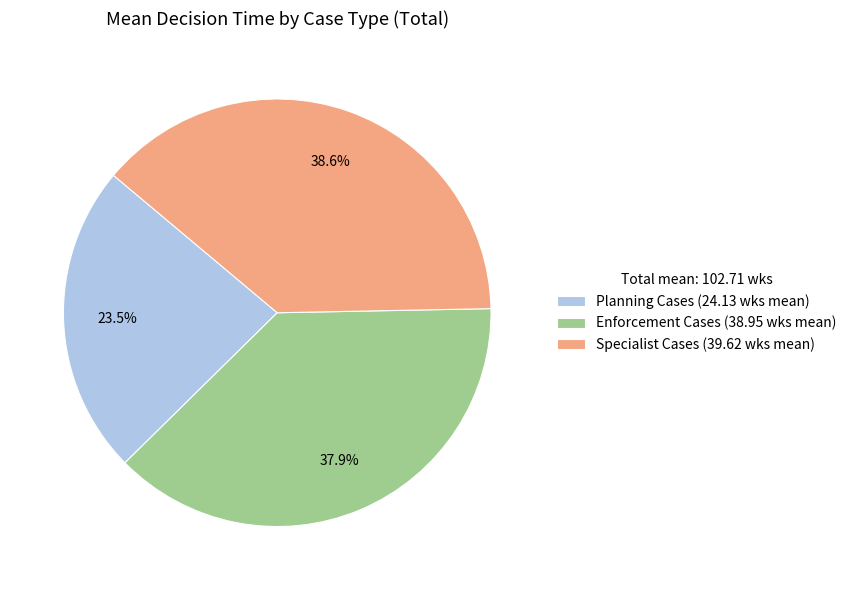

Rank the categories by value from highest to lowest.

Specialist Cases, Enforcement Cases, Planning Cases